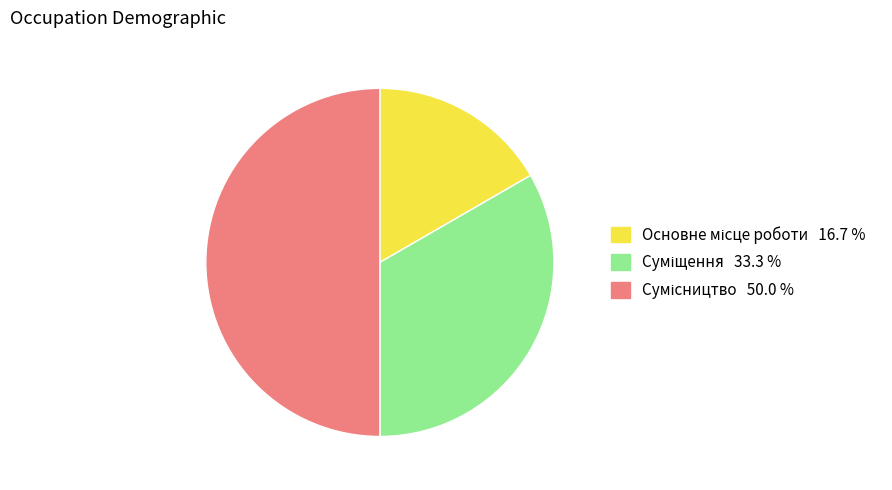

How many slices are in this pie chart?

3